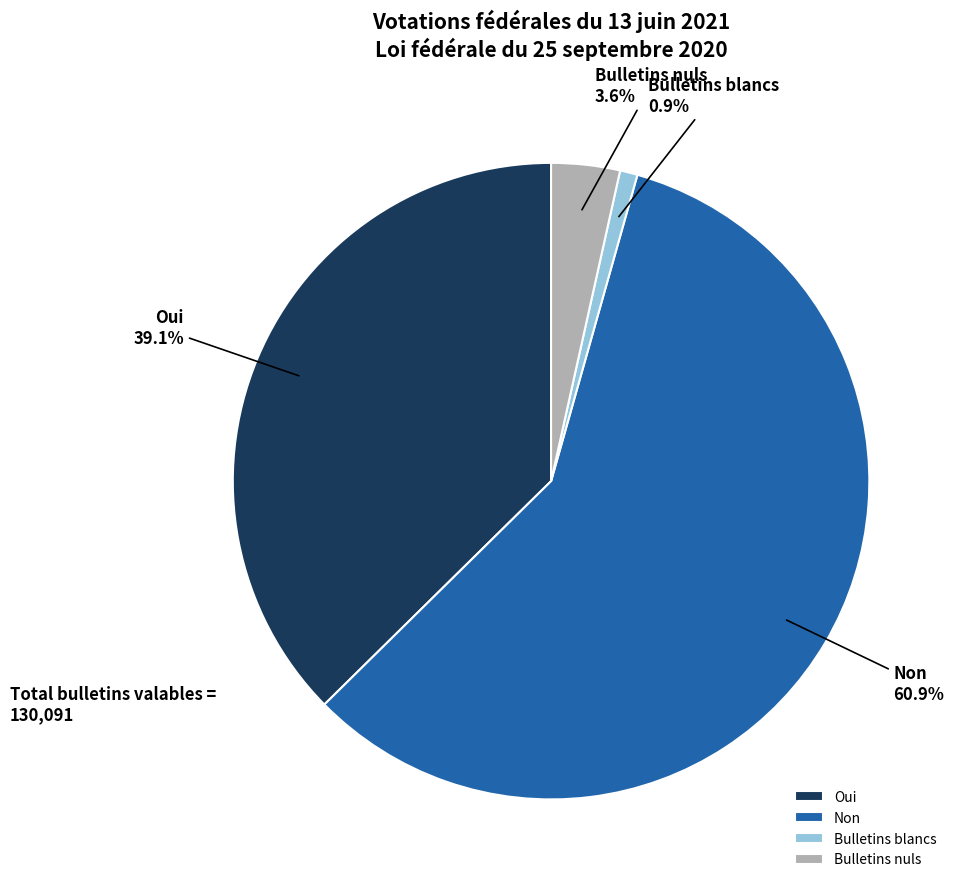

Is the sum of Non and Oui greater than half?

Yes